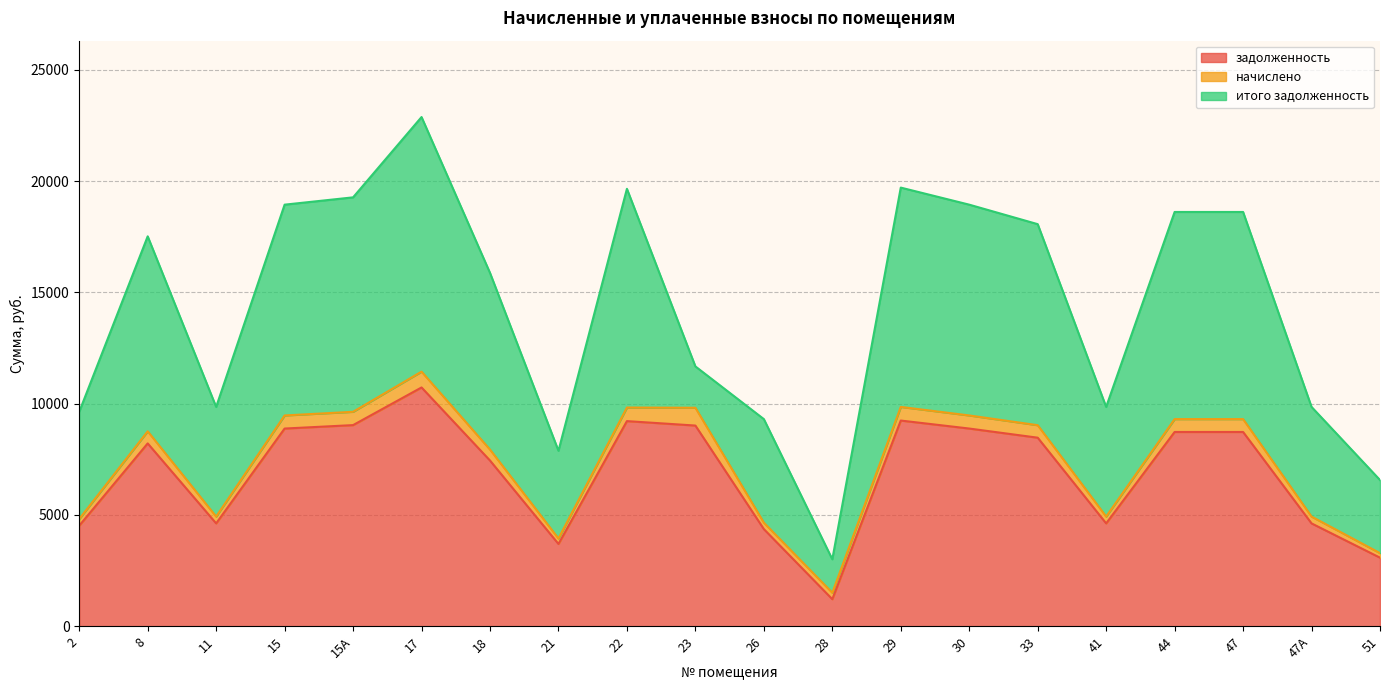

At which category is the sum across all series the highest?

17